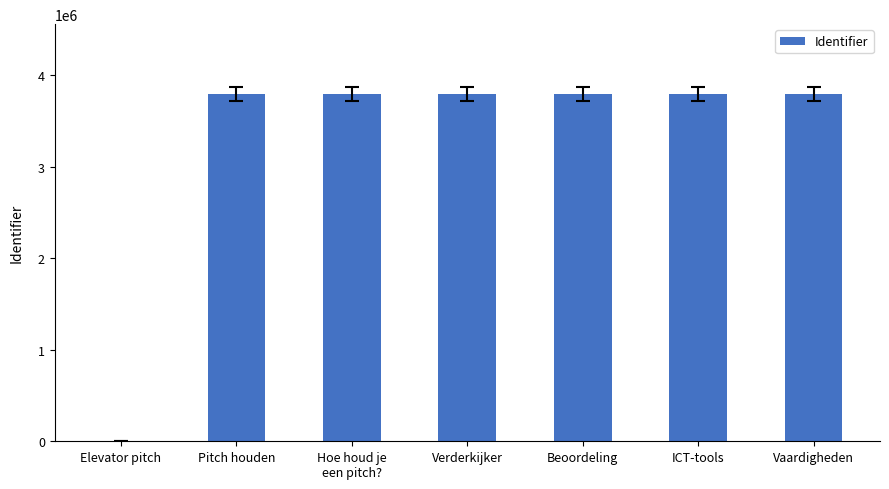

What is the maximum value shown in the chart?

3795758